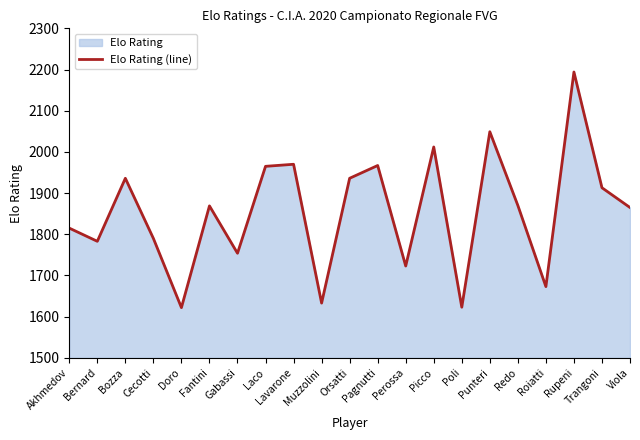

Count the number of values greater than 1869.

10